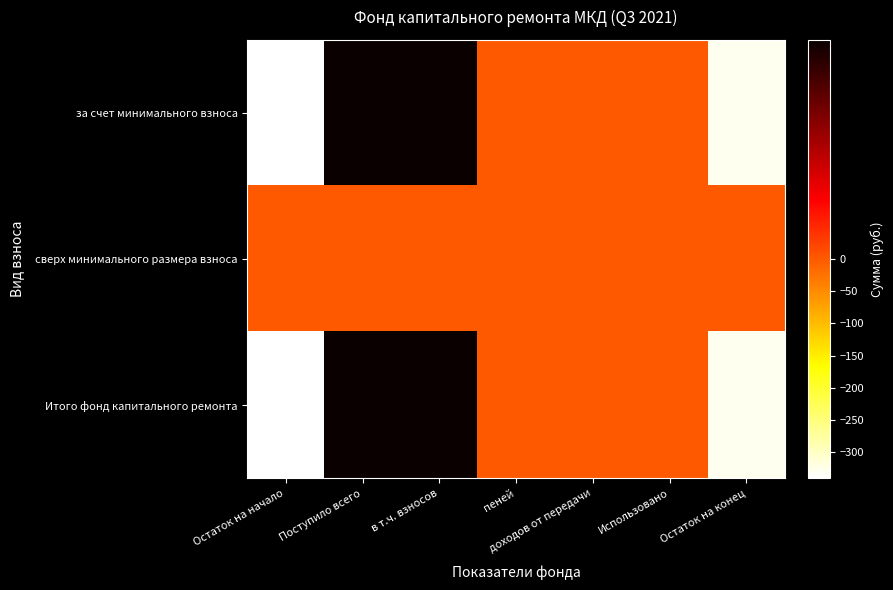

Reading right to left, list all the values displayed in this chart.

за счет минимального взноса: Остаток на конец=-329.3	Использовано=0.0	доходов от передачи=0.0	пеней=0.0	в т.ч. взносов=11.7	Поступило всего=11.7	Остаток на начало=-341.0
сверх минимального размера взноса: Остаток на конец=0.0	Использовано=0.0	доходов от передачи=0.0	пеней=0.0	в т.ч. взносов=0.0	Поступило всего=0.0	Остаток на начало=0.0
Итого фонд капитального ремонта: Остаток на конец=-329.3	Использовано=0.0	доходов от передачи=0.0	пеней=0.0	в т.ч. взносов=11.7	Поступило всего=11.7	Остаток на начало=-341.0